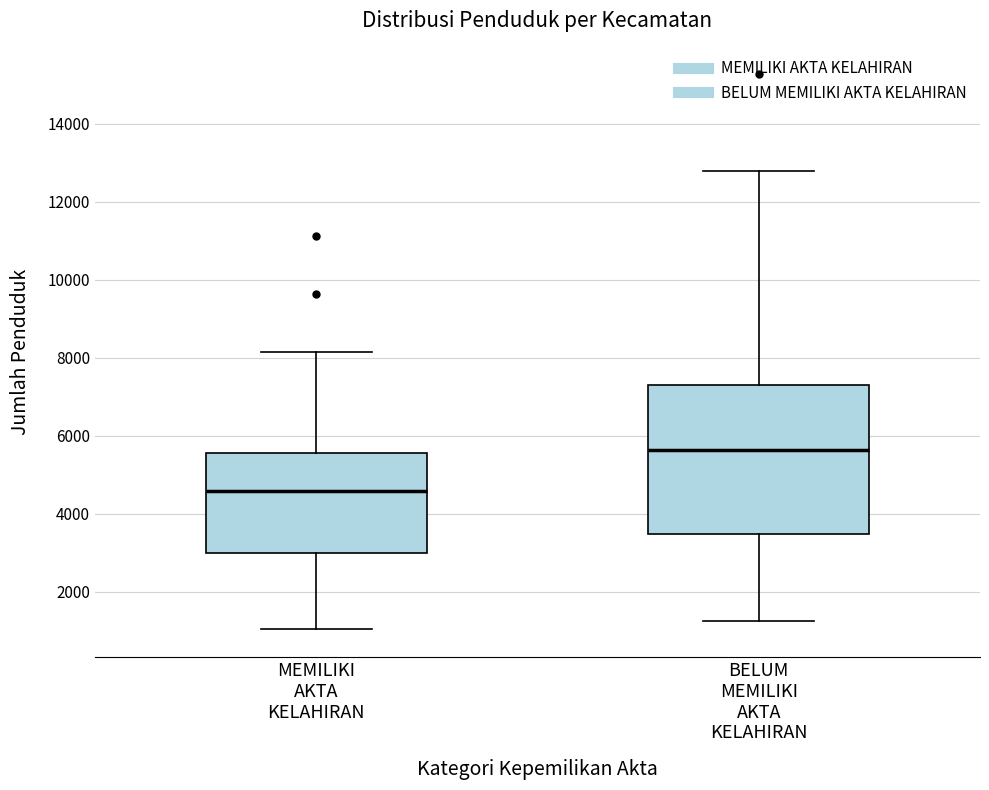

Which box's median line is the lowest?

MEMILIKI AKTA KELAHIRAN